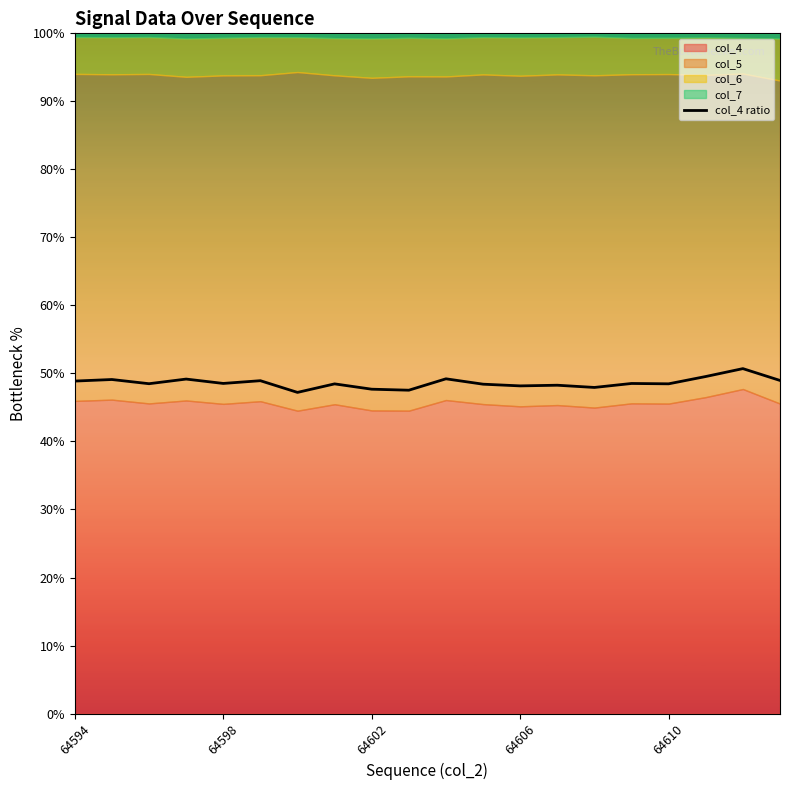

How many lines are shown in the chart?

1